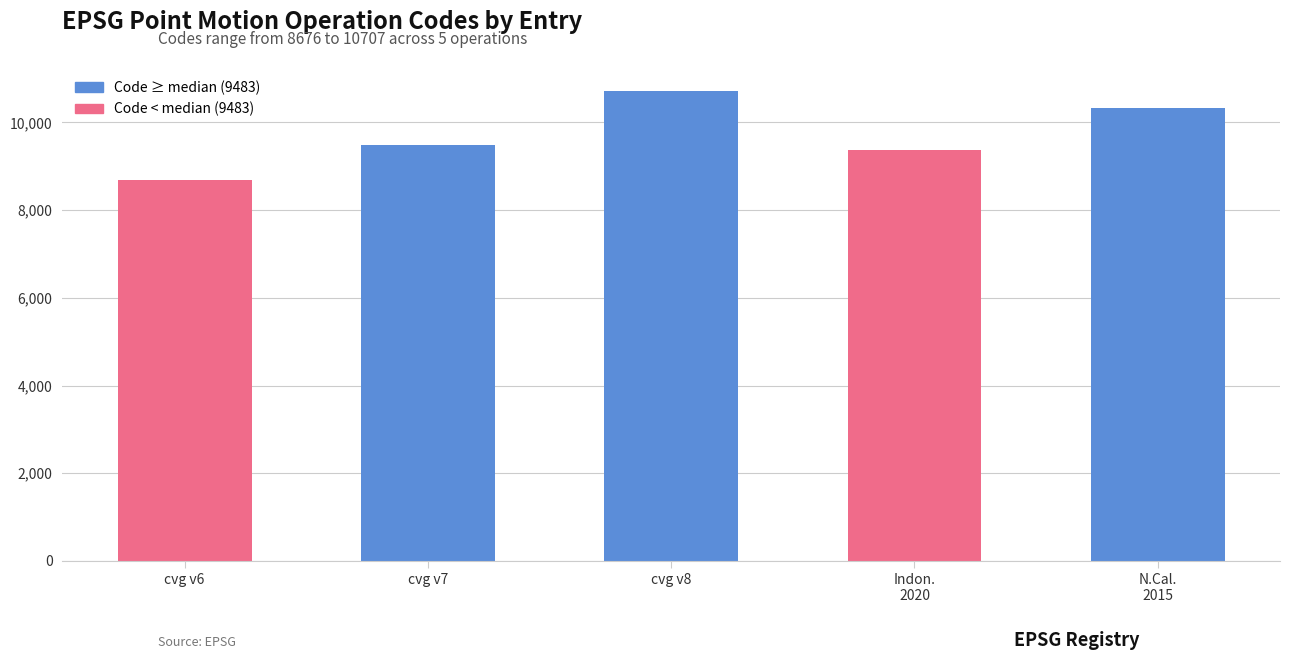

How many distinct data groups are displayed?

1